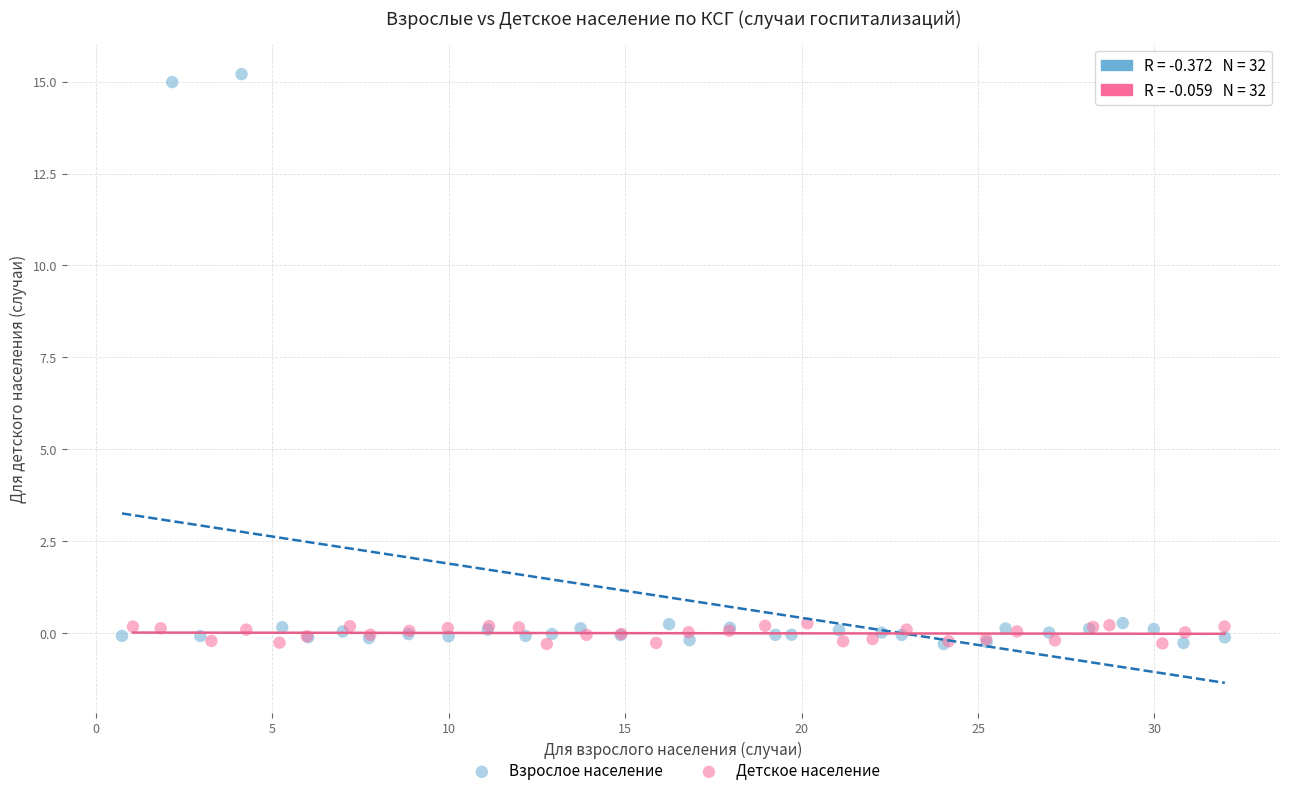

Which series has the largest Y range (max minus min)?

Взрослое население